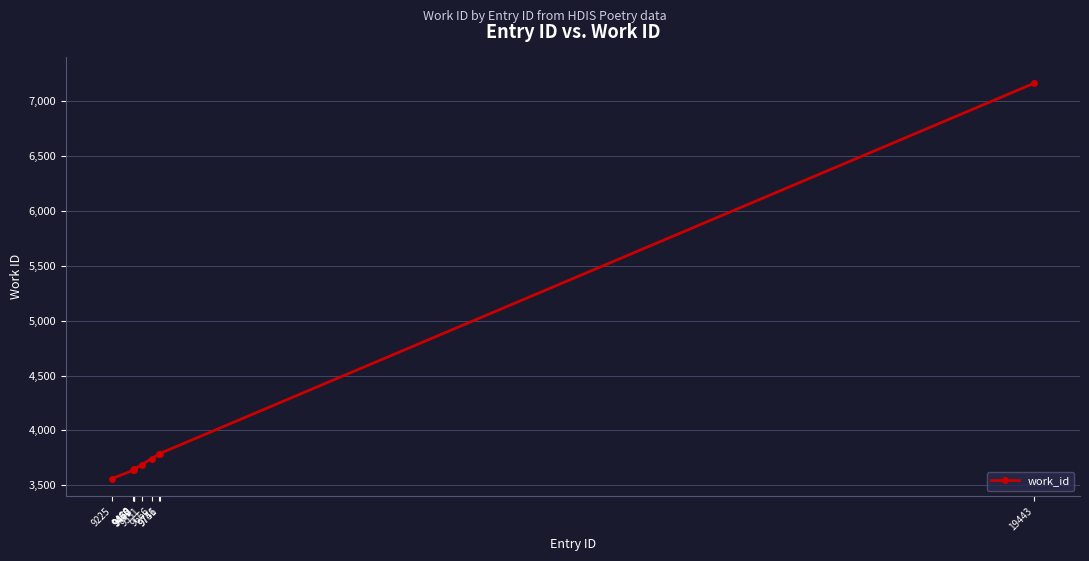

Does the chart display data point markers on the line(s)?

Yes